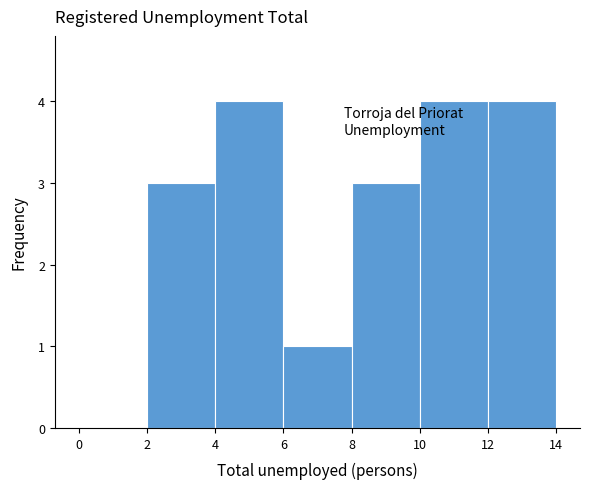

What is the height of the bar covering 8 to 10 on the x-axis? The values are not printed on the chart, so give them approximately, as read against the axis.

3